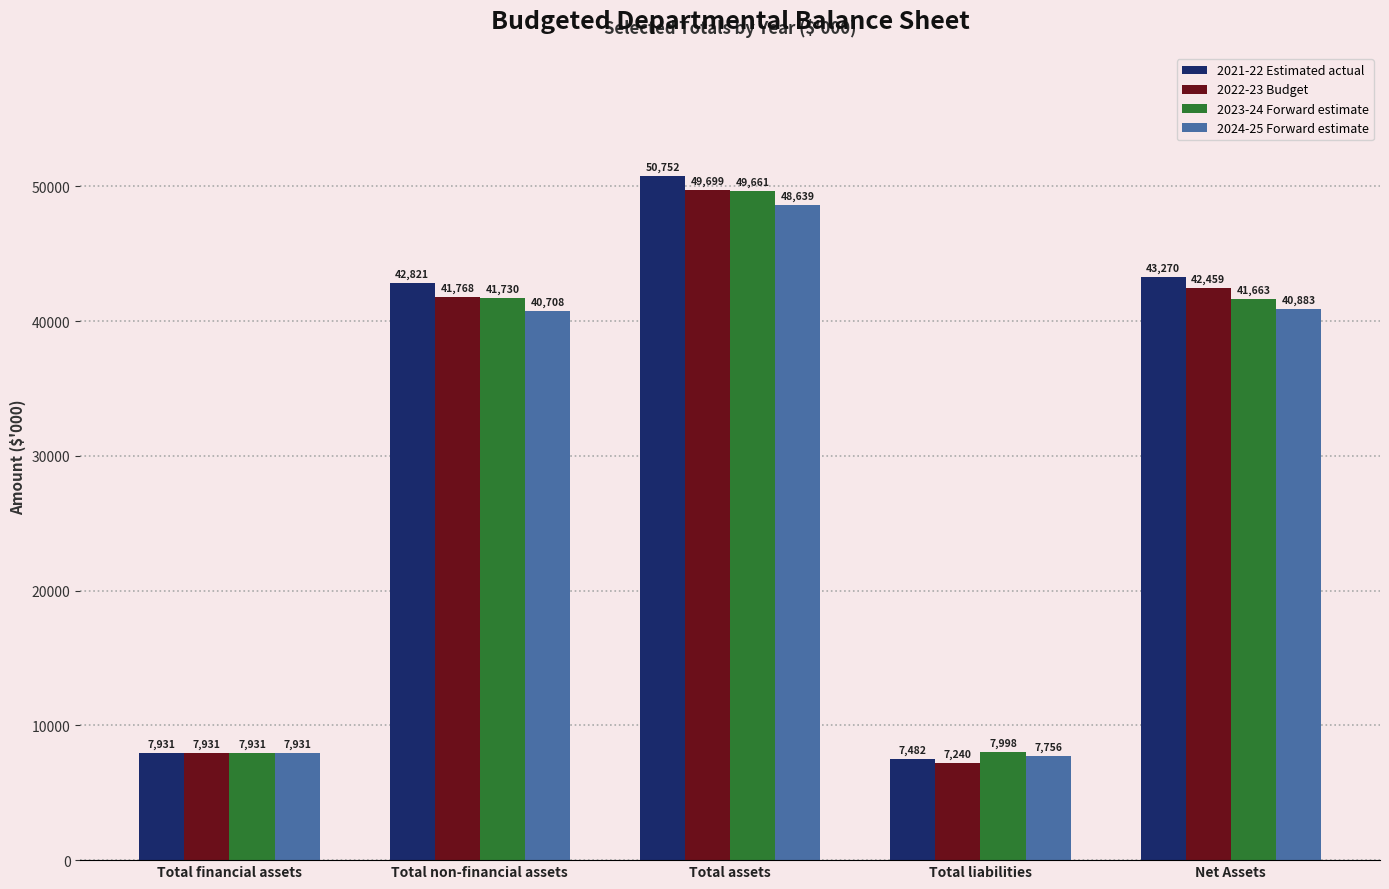

Rank the series by their maximum value, from highest to lowest.

2021-22 Estimated actual, 2022-23 Budget, 2023-24 Forward estimate, 2024-25 Forward estimate